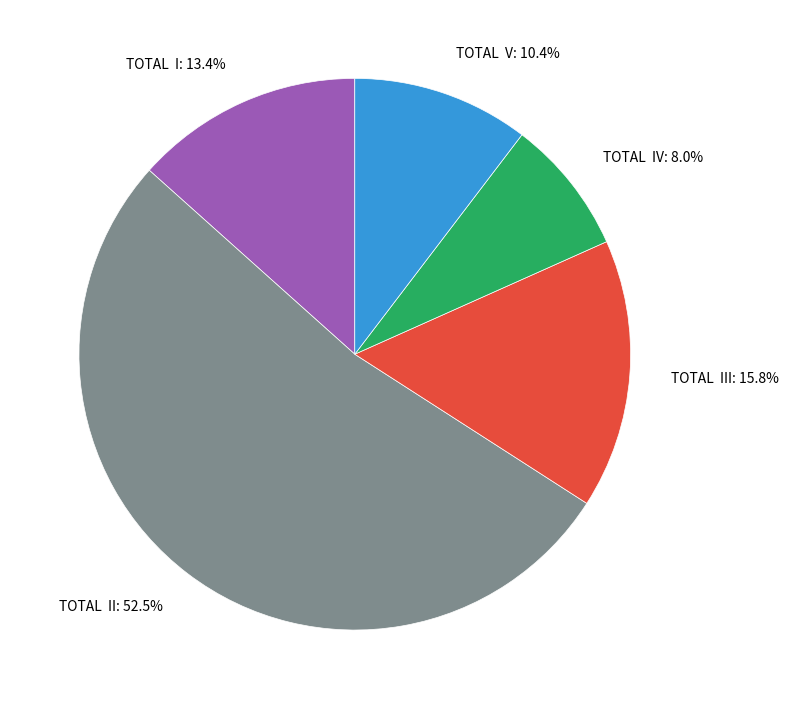

Which category accounts for the majority?

TOTAL II: 52.5%